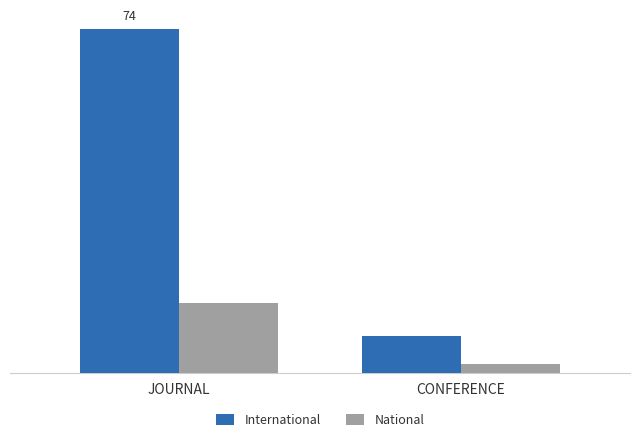

What is the label of the 1st bar from the left?

JOURNAL